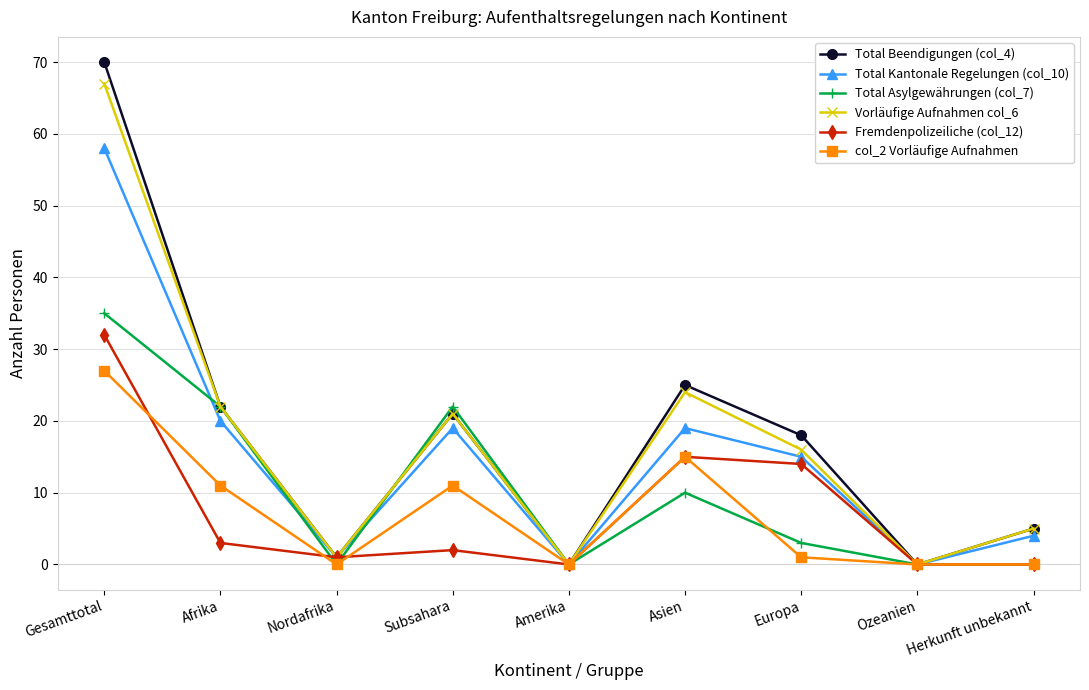

Reading left to right, transcribe all the data shown in this chart.

Total Beendigungen (col_4): Gesamttotal=70	Afrika=22	Nordafrika=1	Subsahara=21	Amerika=0	Asien=25	Europa=18	Ozeanien=0	Herkunft unbekannt=5
Total Kantonale Regelungen (col_10): Gesamttotal=58	Afrika=20	Nordafrika=1	Subsahara=19	Amerika=0	Asien=19	Europa=15	Ozeanien=0	Herkunft unbekannt=4
Total Asylgewährungen (col_7): Gesamttotal=35	Afrika=22	Nordafrika=0	Subsahara=22	Amerika=0	Asien=10	Europa=3	Ozeanien=0	Herkunft unbekannt=0
Vorläufige Aufnahmen col_6: Gesamttotal=67	Afrika=22	Nordafrika=1	Subsahara=21	Amerika=0	Asien=24	Europa=16	Ozeanien=0	Herkunft unbekannt=5
Fremdenpolizeiliche (col_12): Gesamttotal=32	Afrika=3	Nordafrika=1	Subsahara=2	Amerika=0	Asien=15	Europa=14	Ozeanien=0	Herkunft unbekannt=0
col_2 Vorläufige Aufnahmen: Gesamttotal=27	Afrika=11	Nordafrika=0	Subsahara=11	Amerika=0	Asien=15	Europa=1	Ozeanien=0	Herkunft unbekannt=0